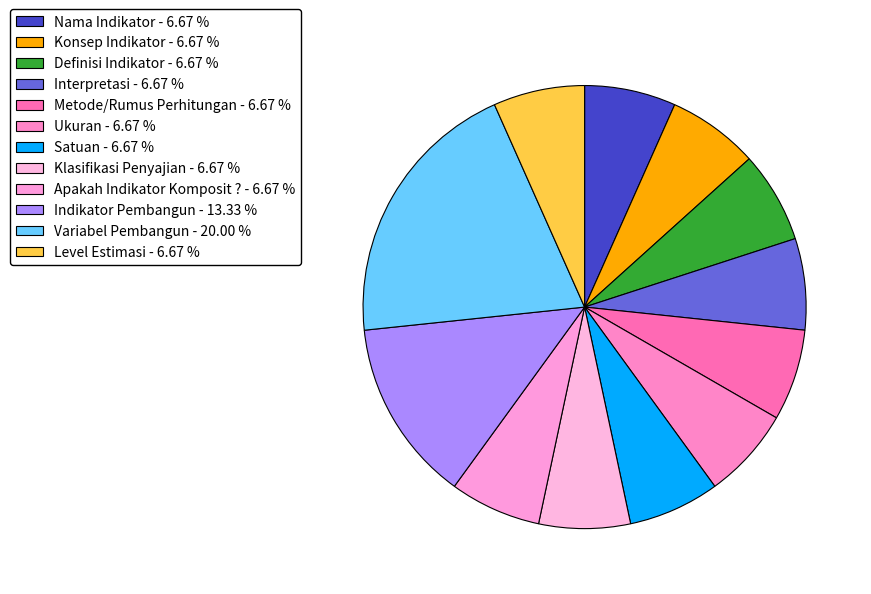

To the nearest percent, what portion does Konsep Indikator represent?

7%